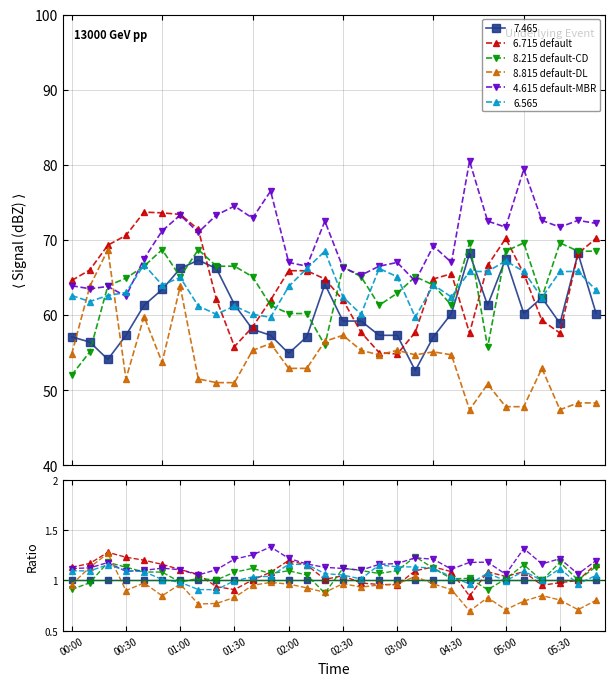

Which has a higher value, 03:10 or 00:30?

00:30